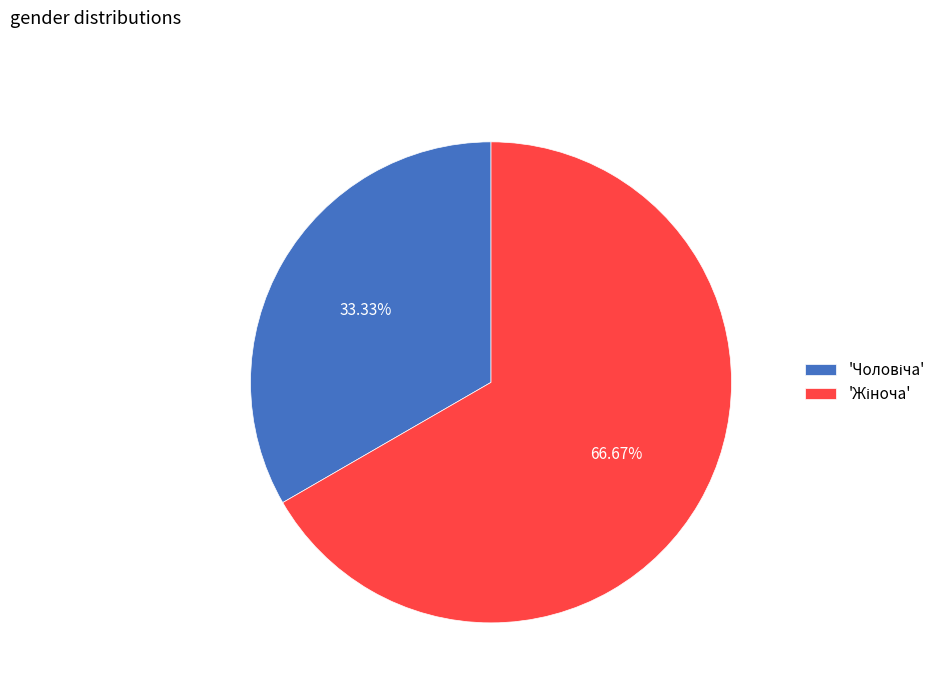

Does any single category account for the majority?

Yes